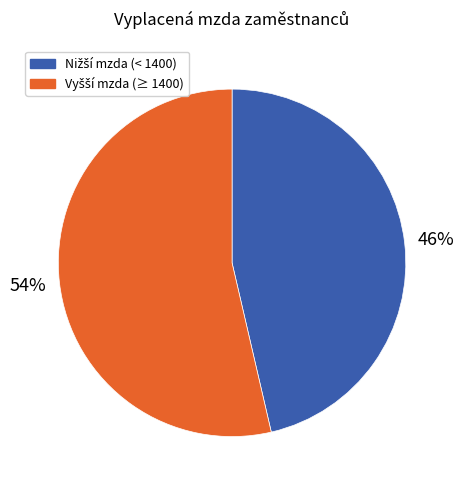

Does any single category account for the majority?

Yes